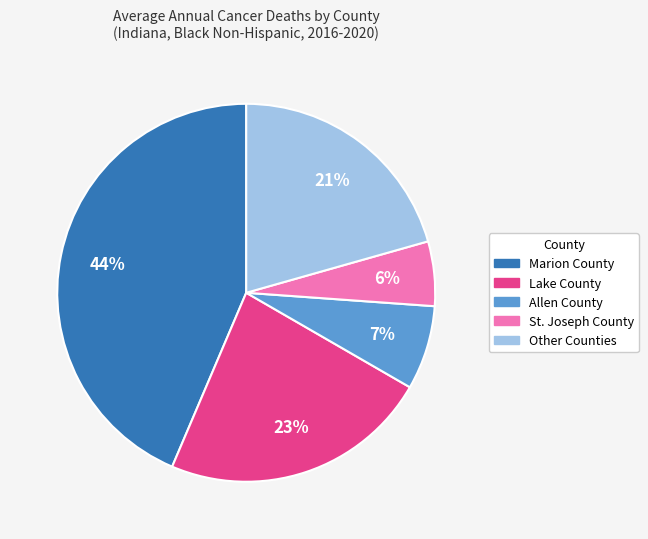

To the nearest percent, what is the difference between the largest and smallest slice percentages?

38%